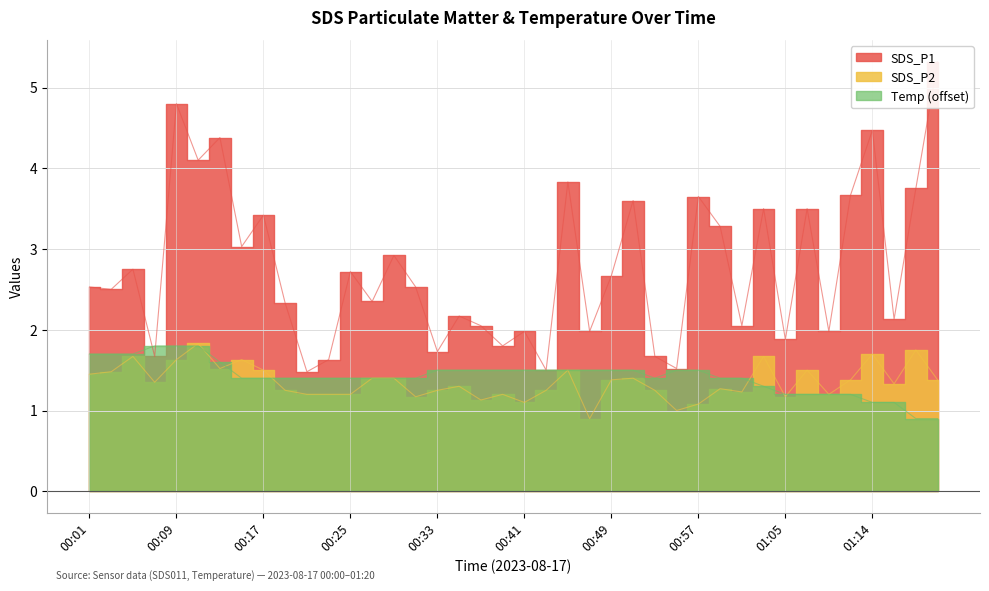

What is the sum of the Temp values at 00:01 and 00:17?

3.1